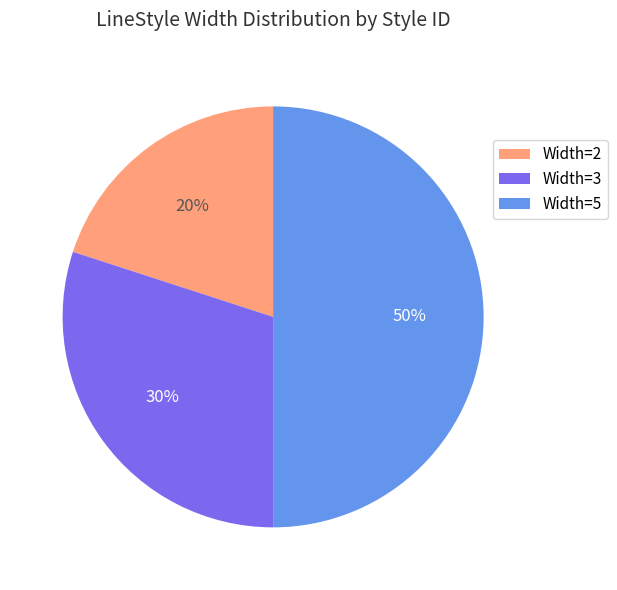

How many segments does this pie chart have?

3